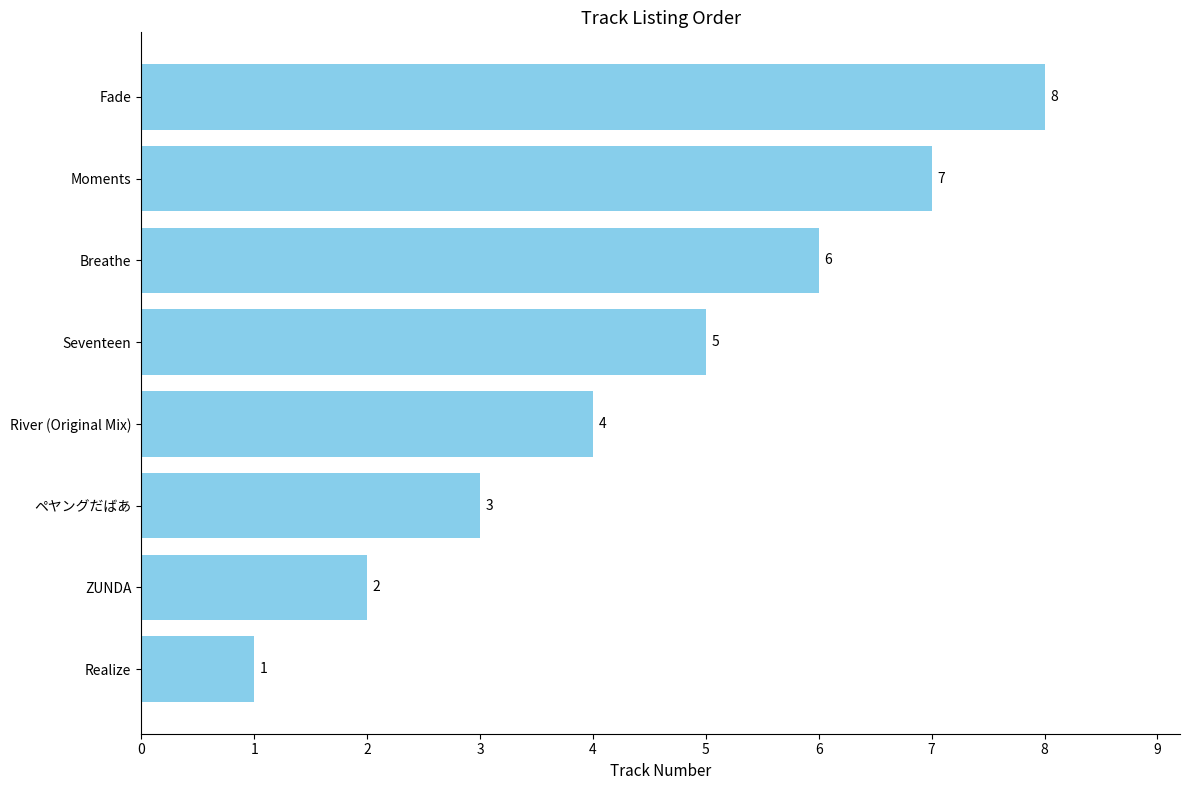

What is the approximate value at ペヤングだばあ?

3